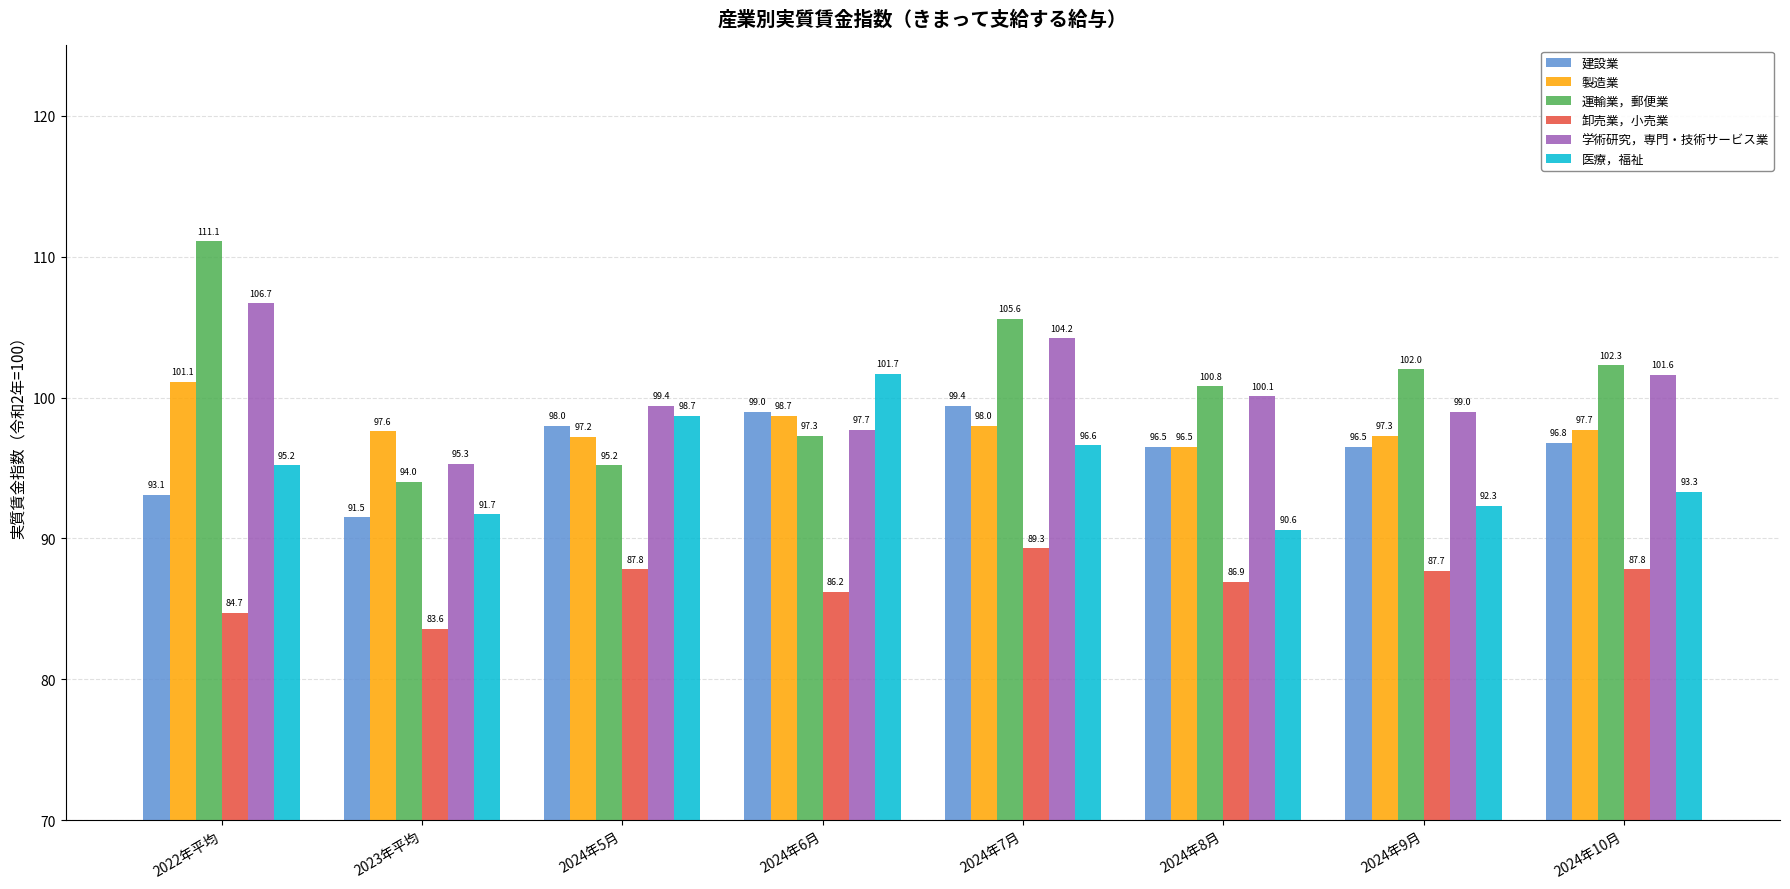

What is the label of the 3rd bar from the right?

2024年8月